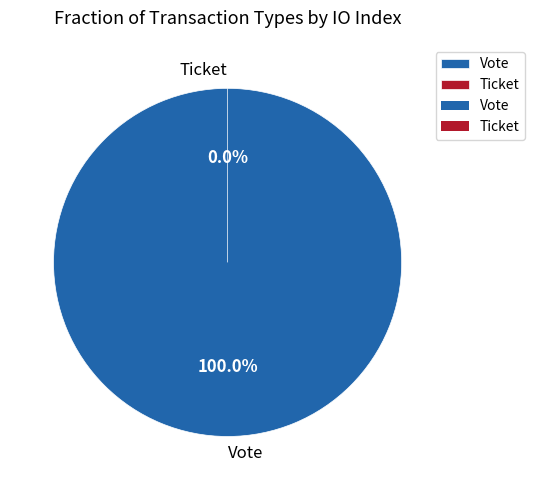

Count the number of slices in the pie.

2